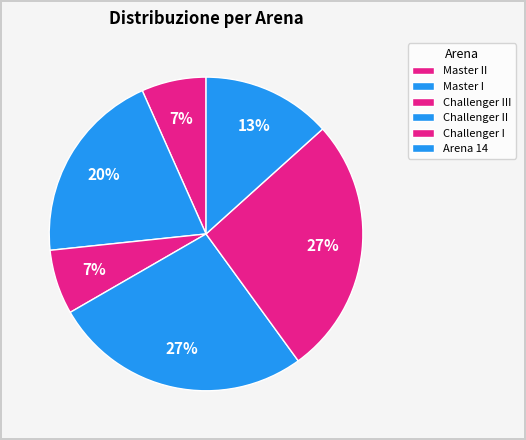

How many segments does this pie chart have?

6